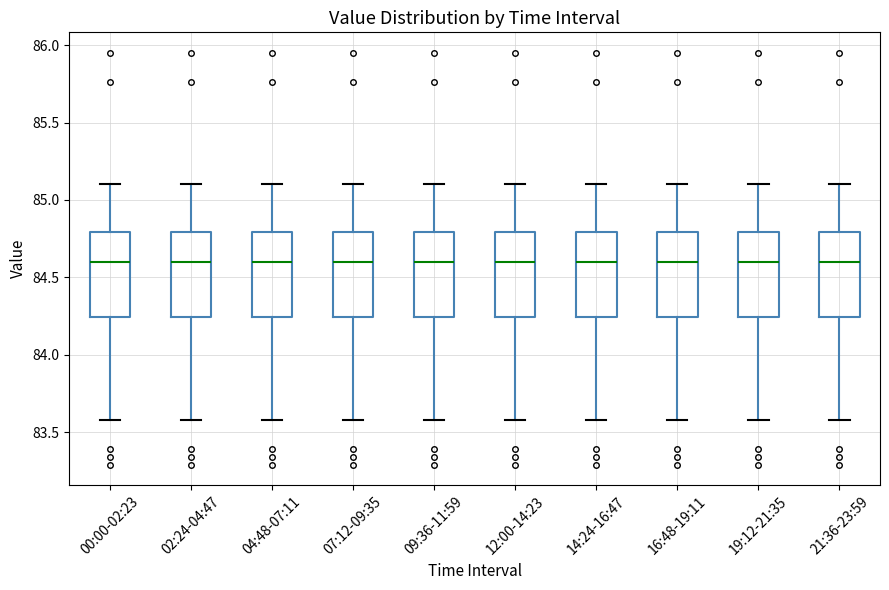

Where is the upper edge of the box for 12:00-14:23 on the y-axis? The values are not printed on the chart, so give them approximately, as read against the axis.

84.80